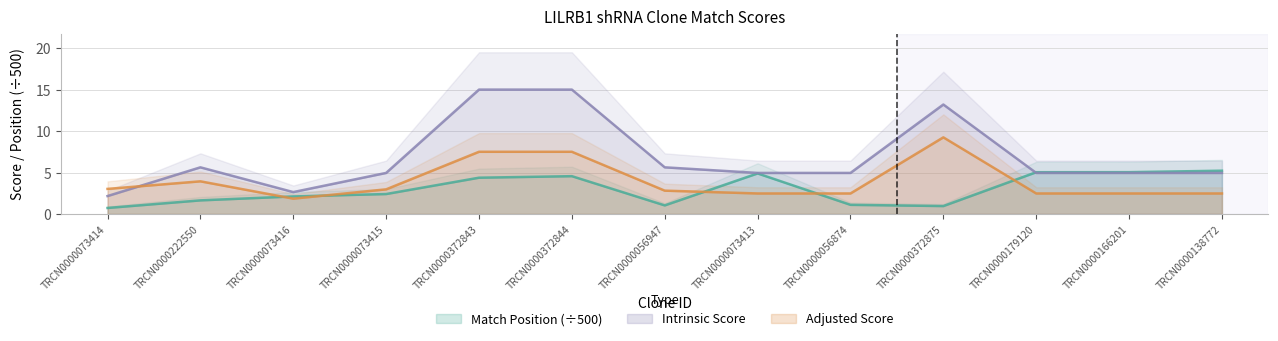

Reading right to left, list all the values displayed in this chart.

Match Position: 5.2	5.0	5.0	1.0	1.1	4.9	1.0	4.6	4.4	2.4	2.1	1.6	0.7
Adjusted Score: 2.5	2.5	2.5	9.2	2.5	2.5	2.8	7.5	7.5	3.0	1.8	3.9	3.0
Intrinsic Score: 5.0	5.0	5.0	13.2	5.0	5.0	5.6	15.0	15.0	5.0	2.6	5.6	2.2